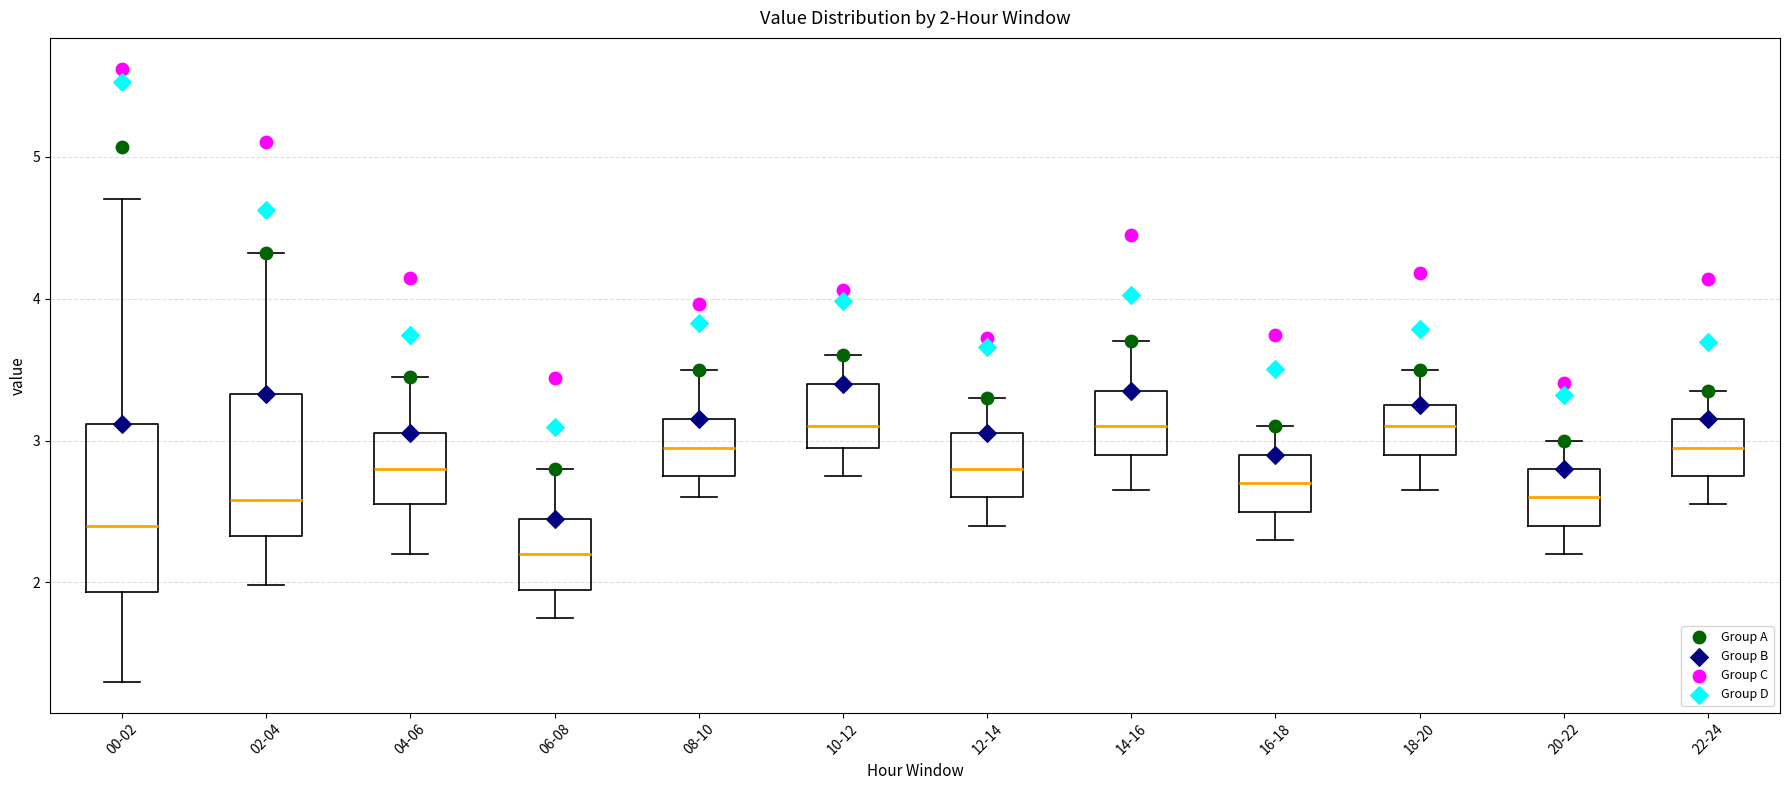

Comparing the boxes themselves (not the whiskers), which one is the tallest?

00-02